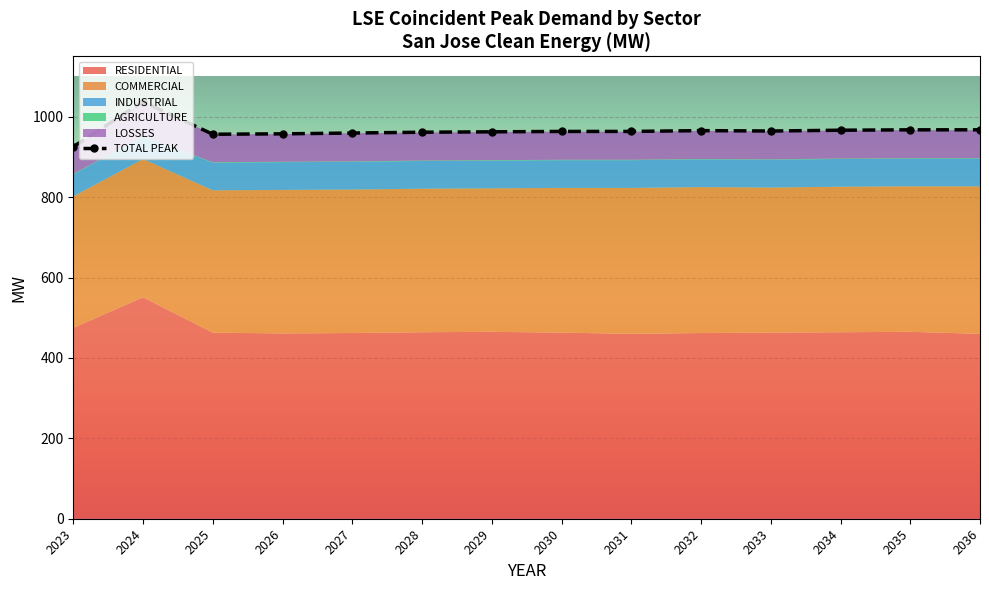

Reading left to right, what are all the values shown in this chart?

925.5	1037.5	956.5	957.5	959.5	961.5	962.5	963.5	963.5	965.5	964.5	966.5	967.5	967.5